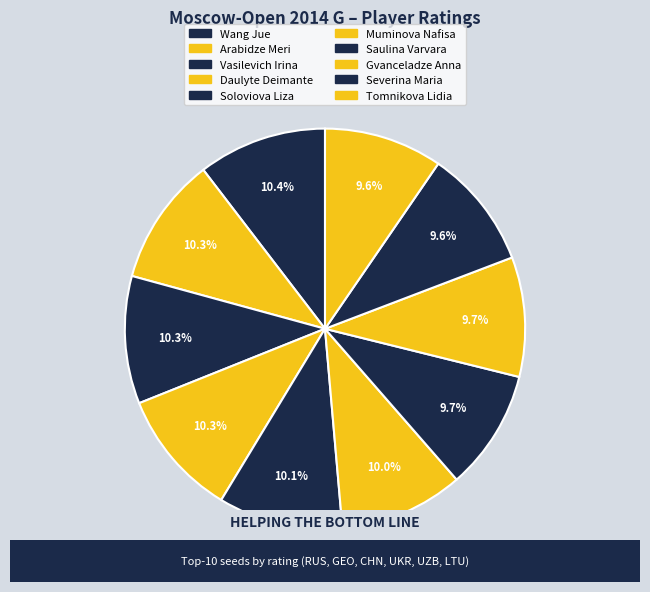

What is the ratio of the value at Gvanceladze Anna to the value at Tomnikova Lidia?

1.0